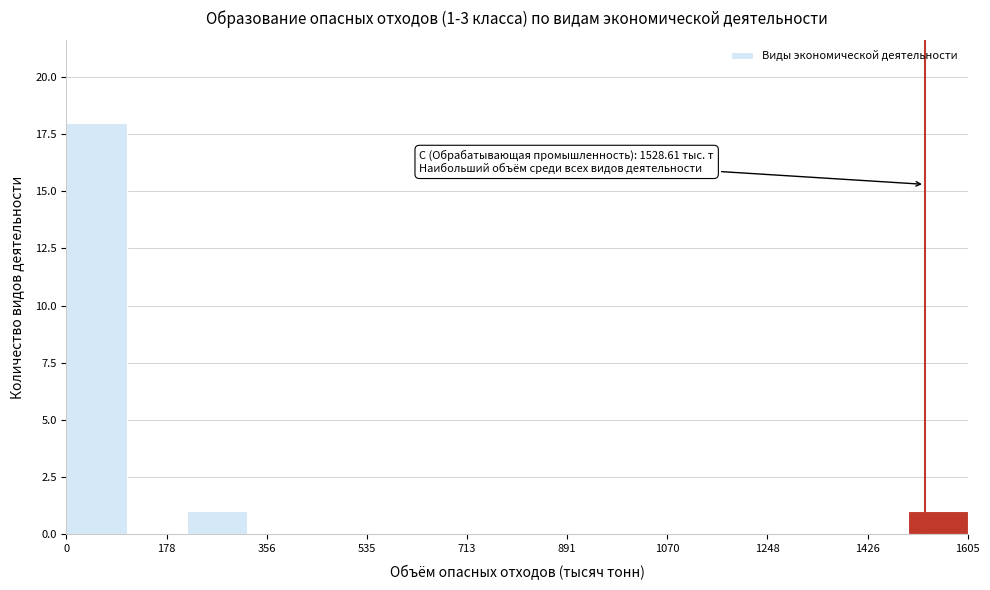

Which range on the x-axis has the tallest bar?

0 to 100